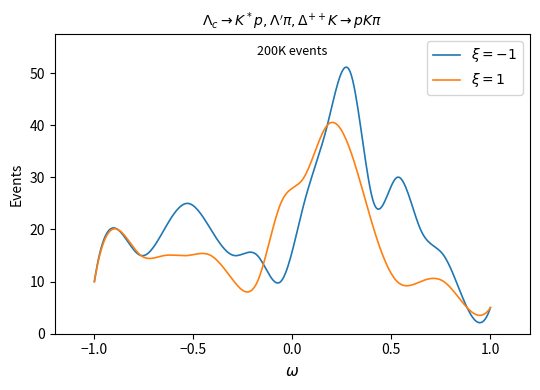

What is the greatest value displayed?

51.1